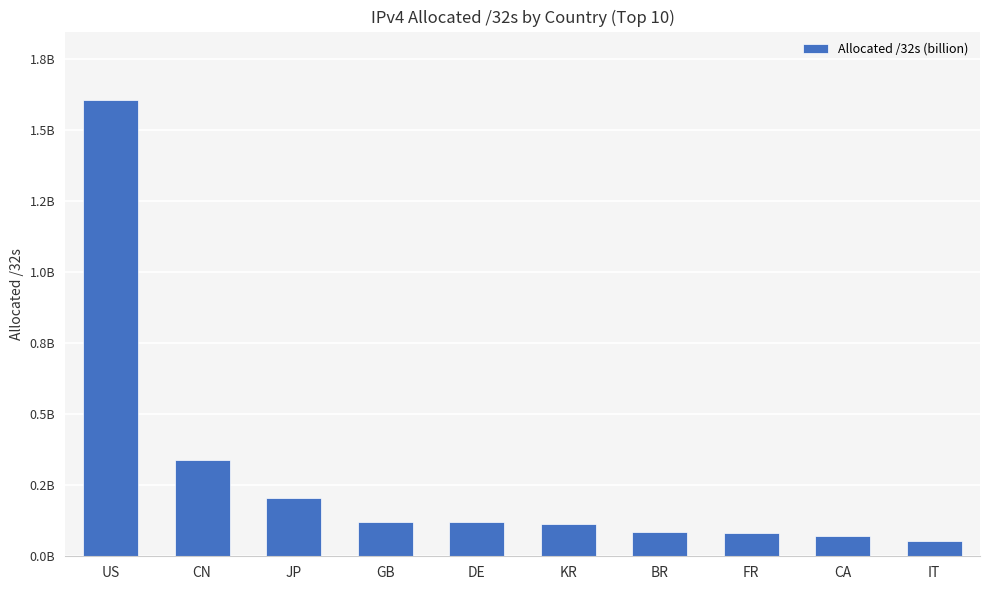

At which label is the value closest to 830322464?

CN